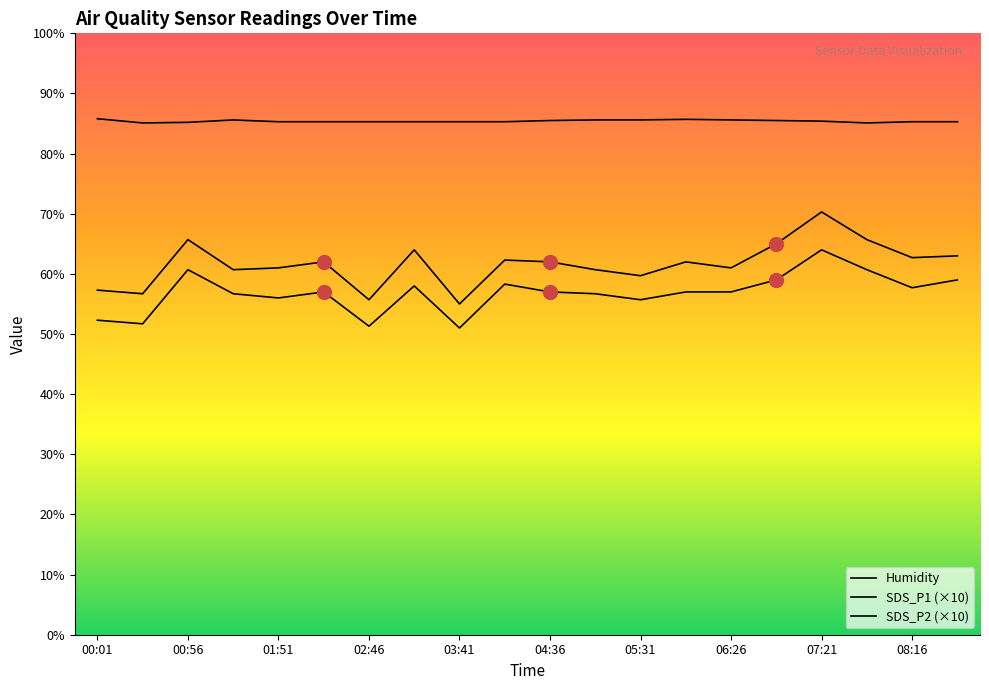

What is the sum of all Humidity values?

1708.1